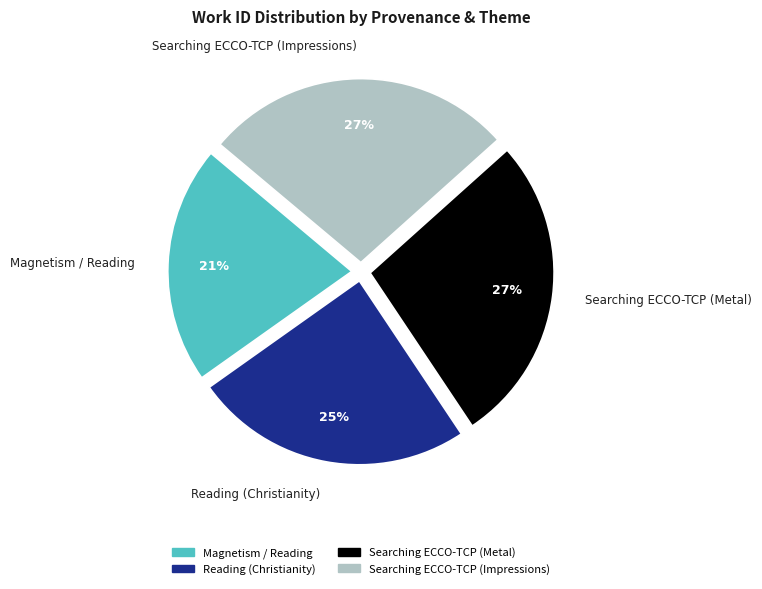

To the nearest percent, what is the average slice percentage?

25%